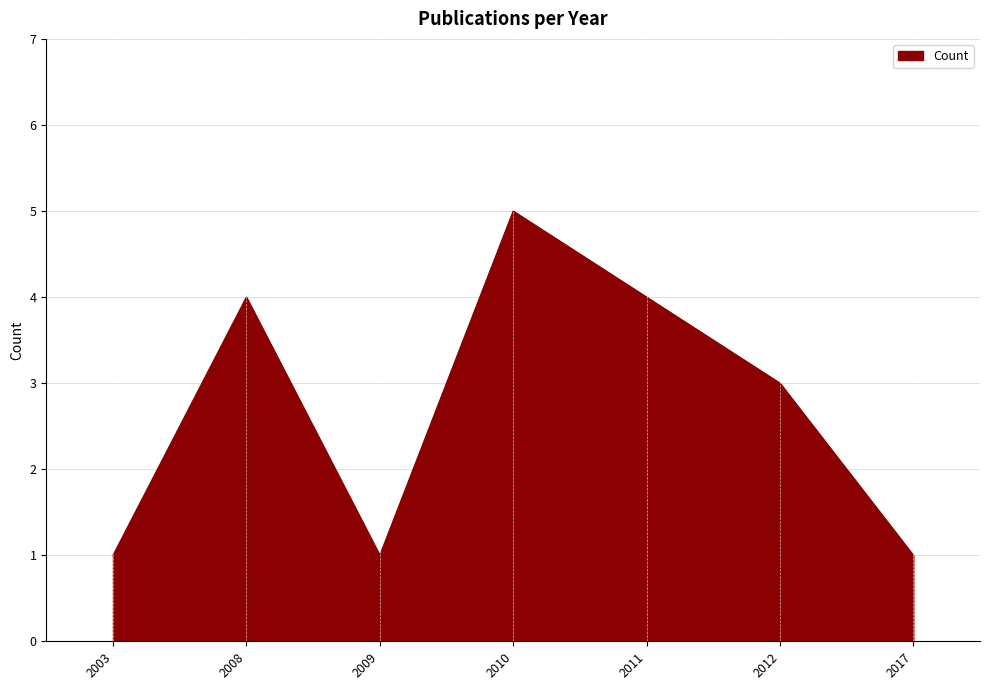

What is the sum of the values at 2010 and 2009?

6